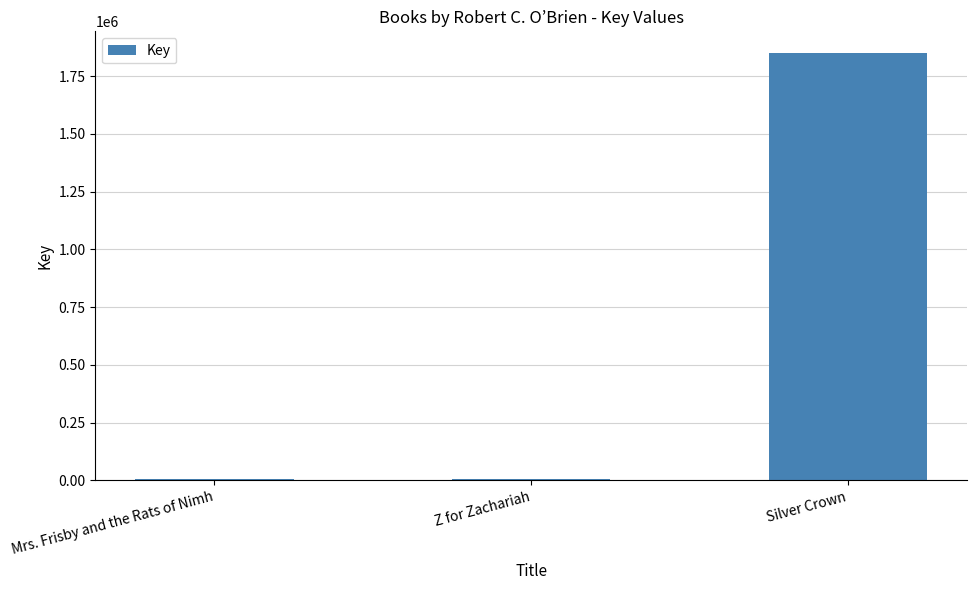

What is the maximum value shown in the chart?

1851677